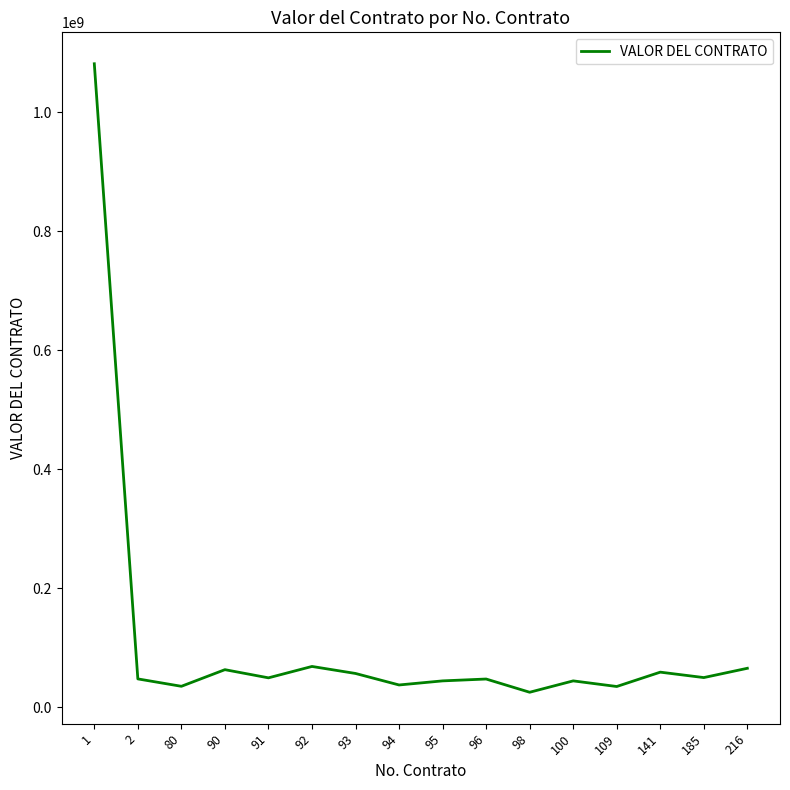

Which category has the highest value across all series?

1